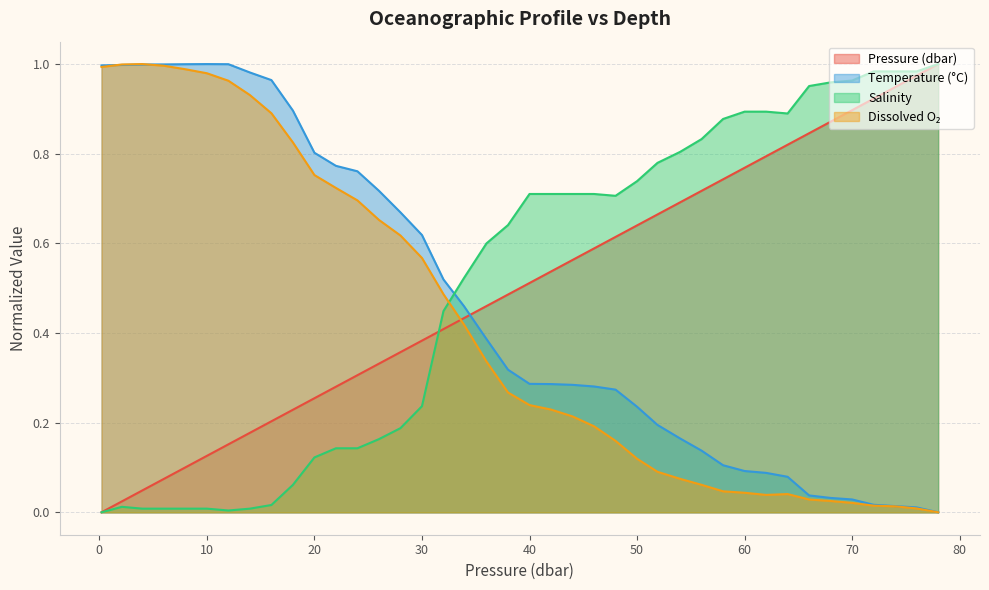

How many lines are shown in the chart?

4